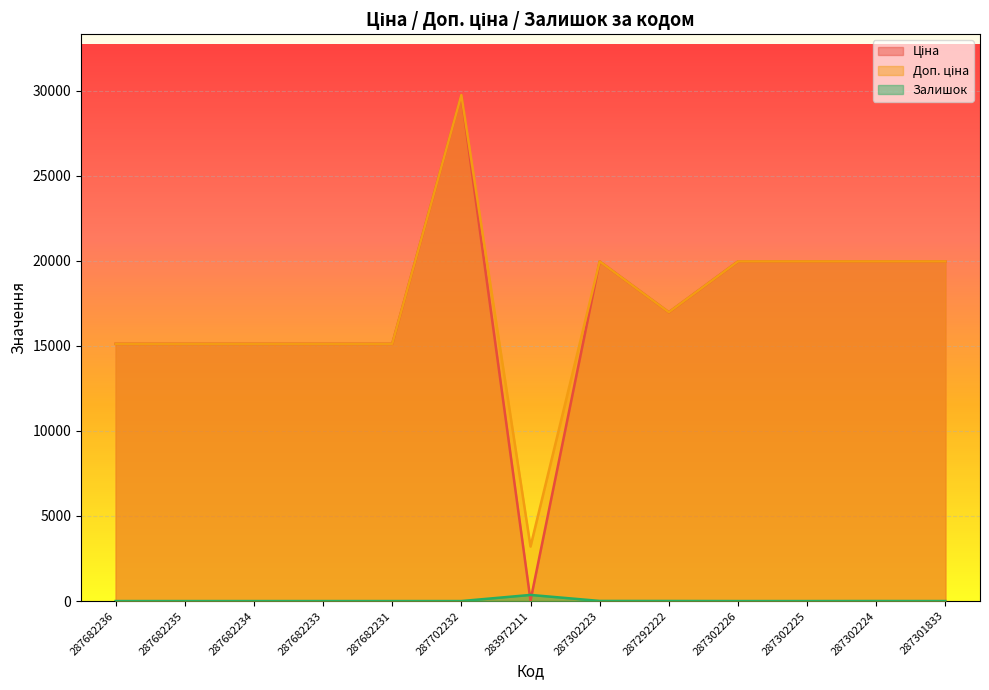

At which label is Доп. ціна closest to 16476?

287292222